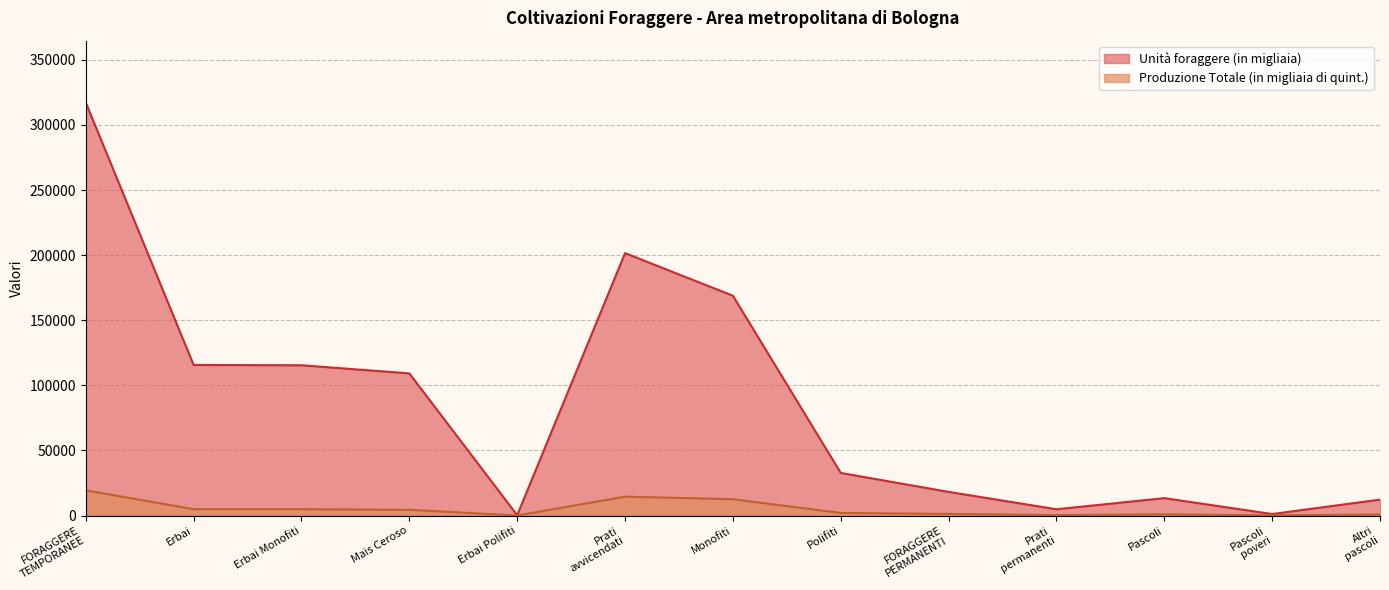

What are all the series names shown in the legend?

Unità foraggere (in migliaia), Produzione Totale (in migliaia di quint.)